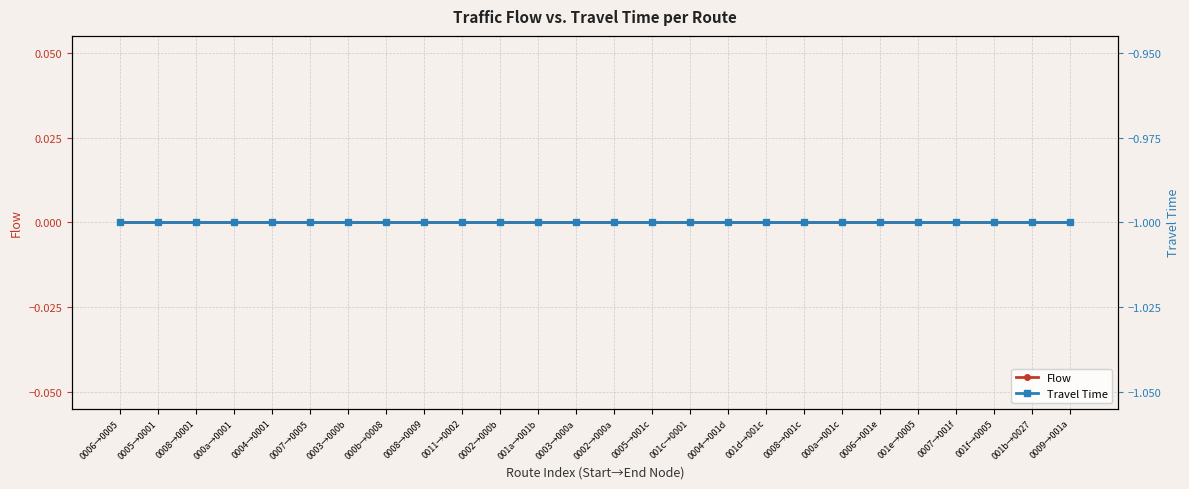

Which series has the widest spread of values?

Flow